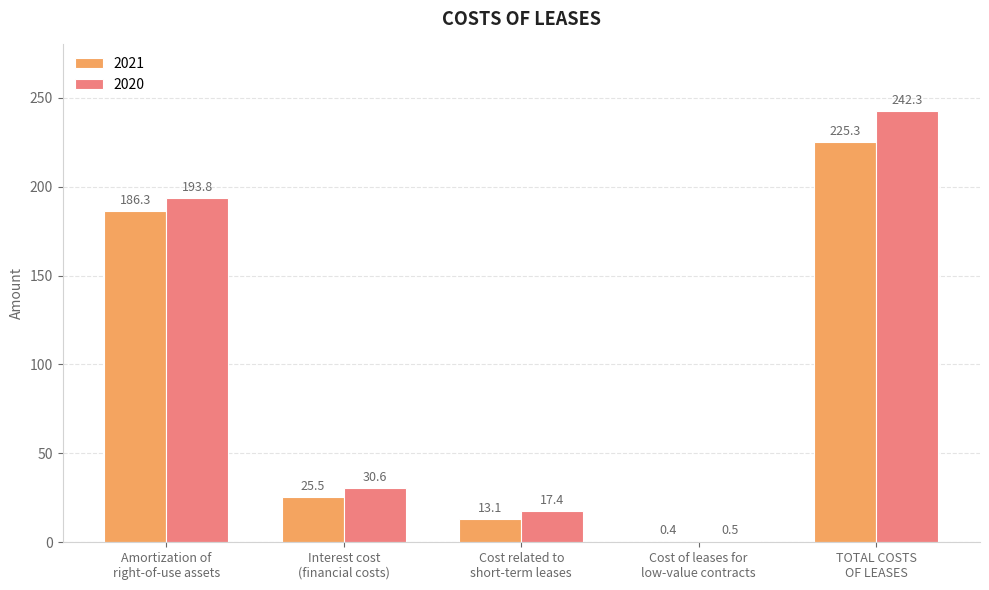

What is the greatest value displayed?

242.3